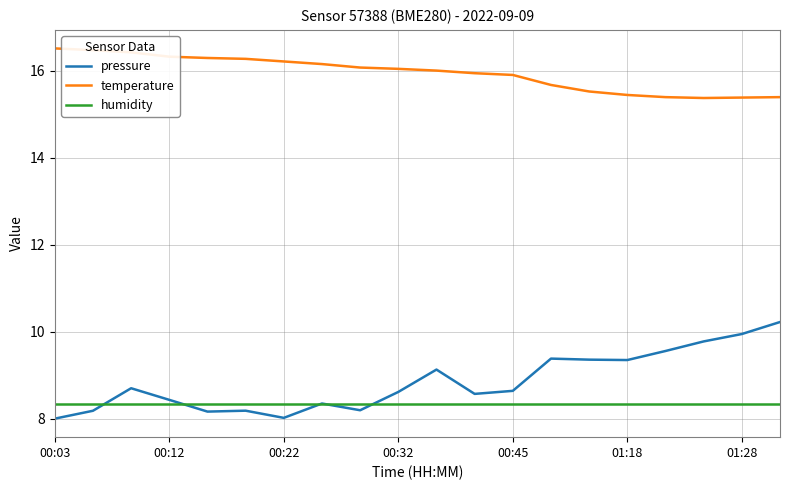

True or false: temperature and pressure cross at least once.

False